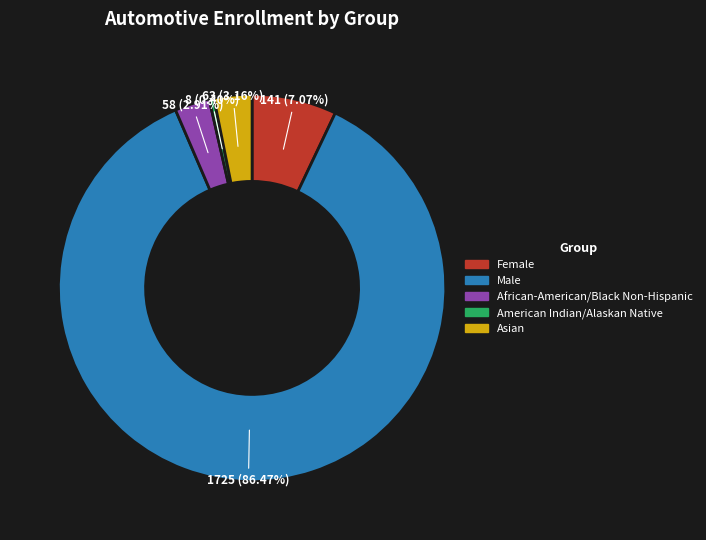

Between Male and Female, which is larger?

Male